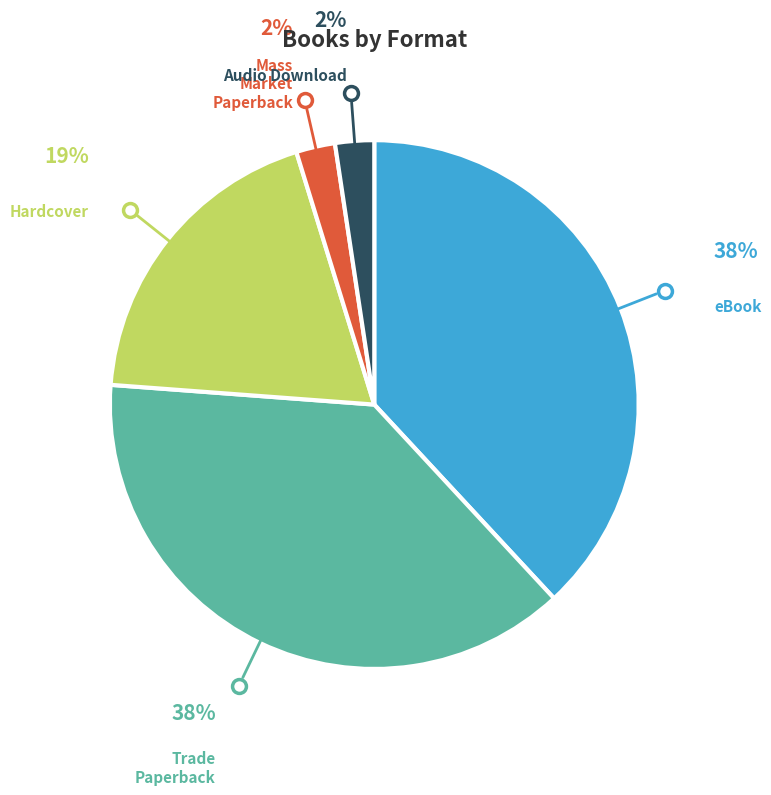

Is there a majority slice in this chart?

No